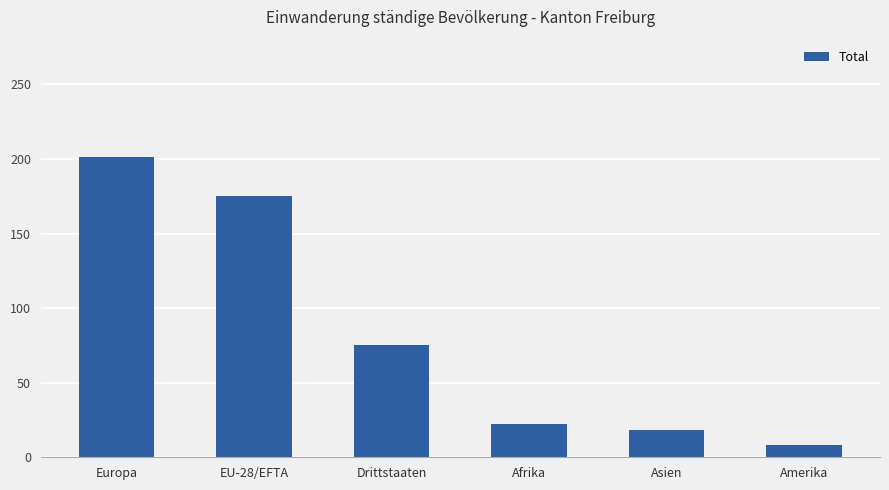

Reading left to right, what are all the values shown in this chart?

201	175	75	22	18	8